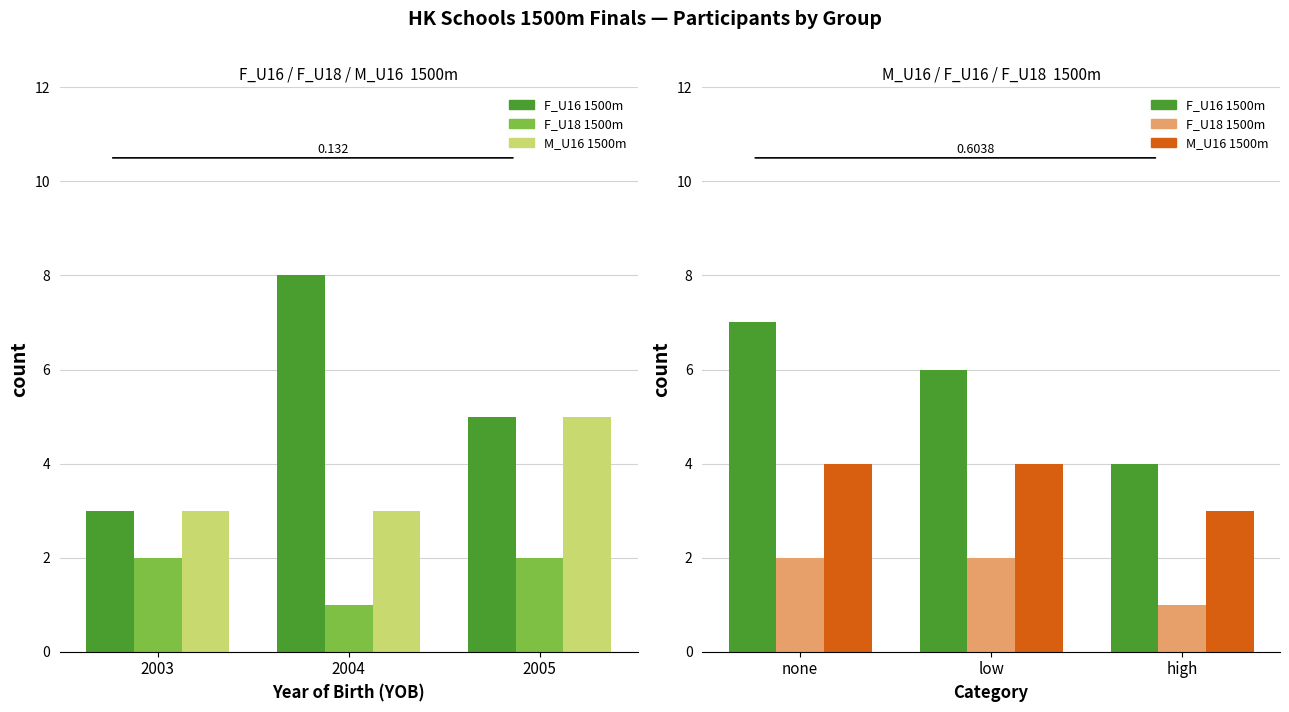

Which series has the largest total across all categories?

F_U16 1500m